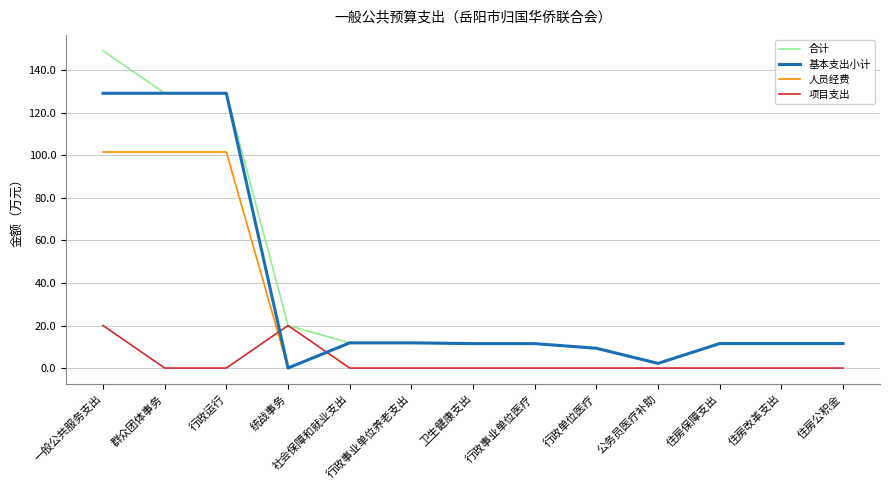

The value of 人员经费 at 统战事务 is 0.0. True or false?

True